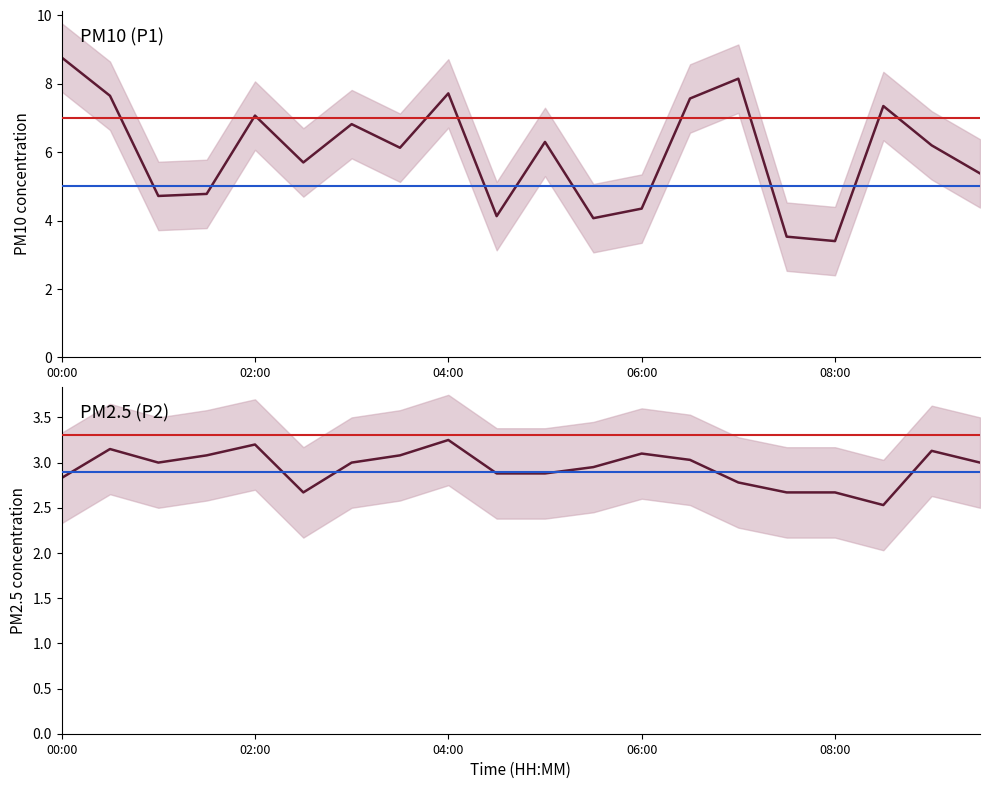

True or false: P2 and P1 cross at least once.

False